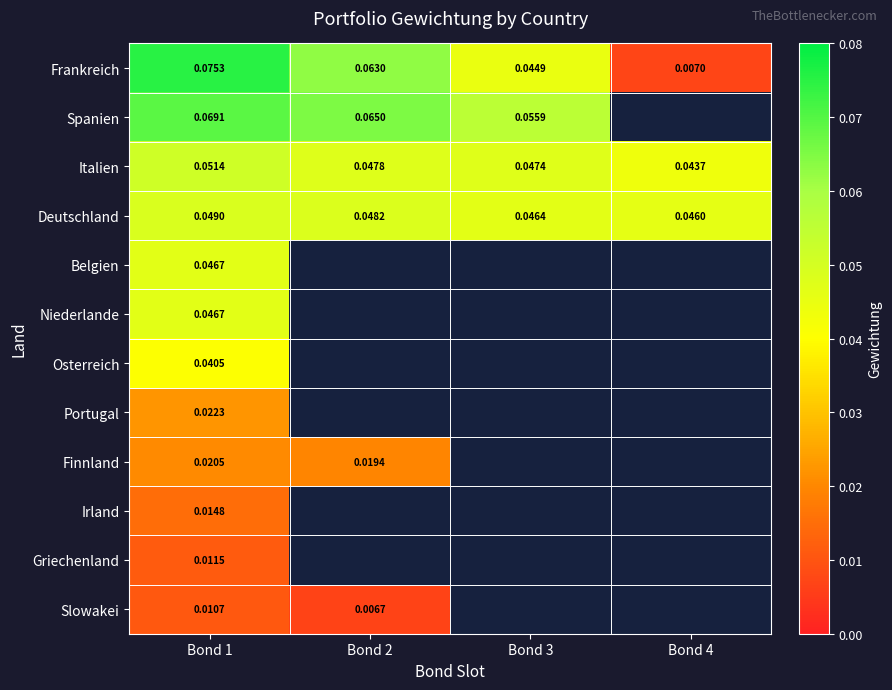

Which category has the lowest value in the Italien series?

Bond 4